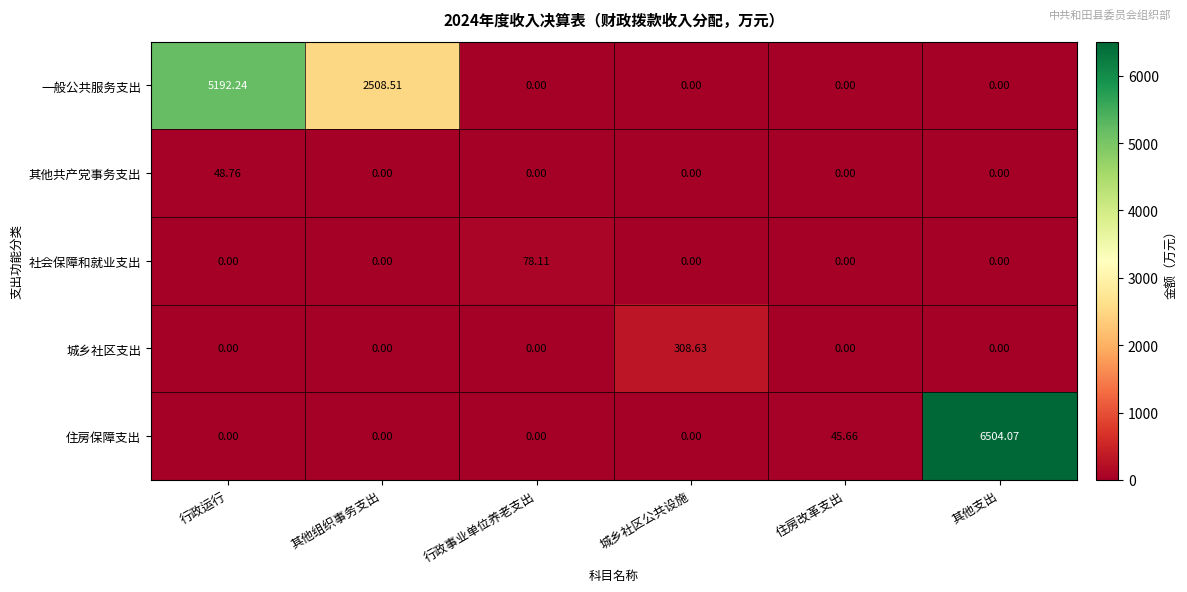

At how many categories does at least one series exceed 3696?

2